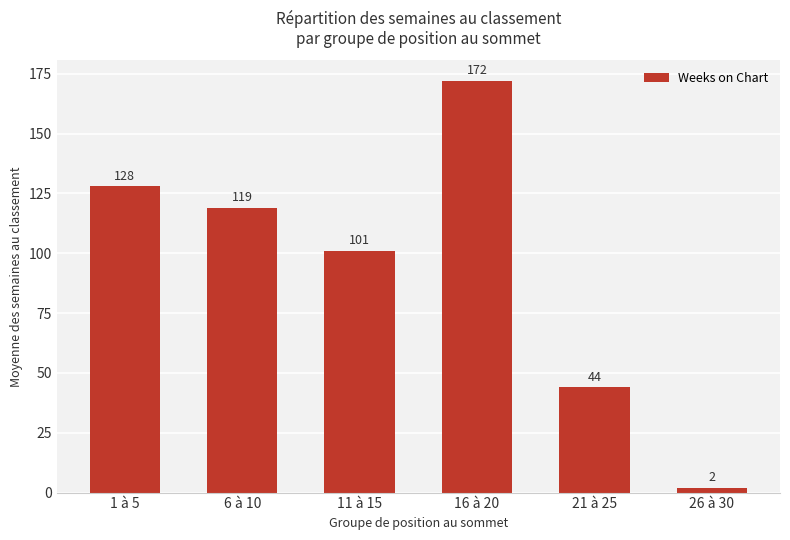

Which has a higher value, 6 à 10 or 21 à 25?

6 à 10